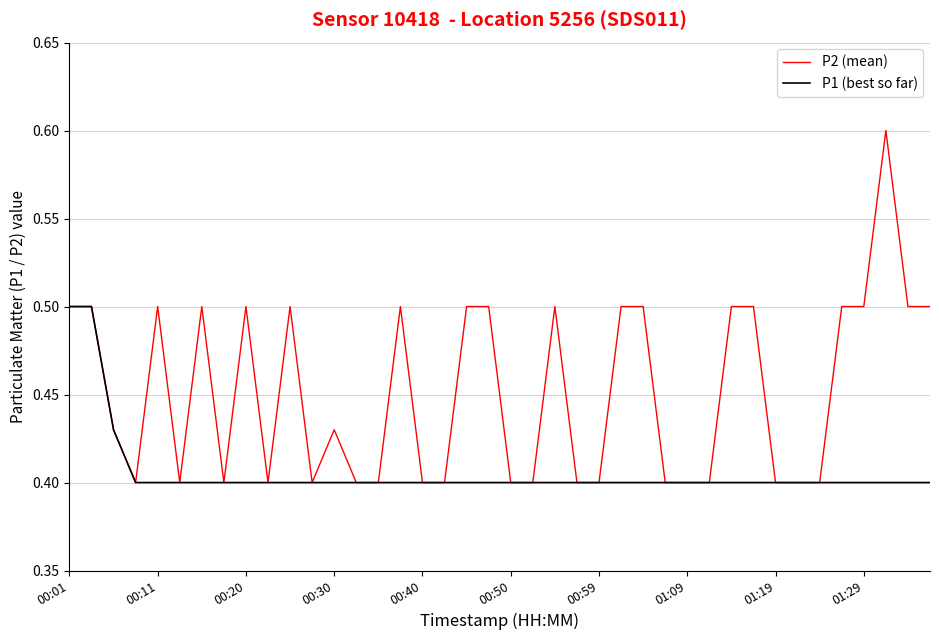

Rank the series by their average value, from lowest to highest.

P1 (best so far), P2 (mean)